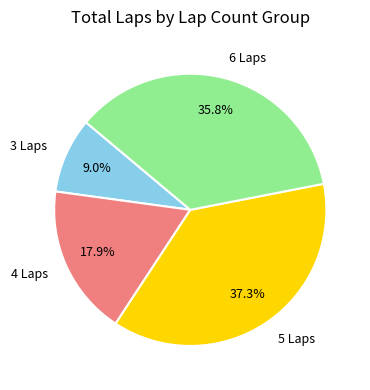

How many slices are in this pie chart?

4